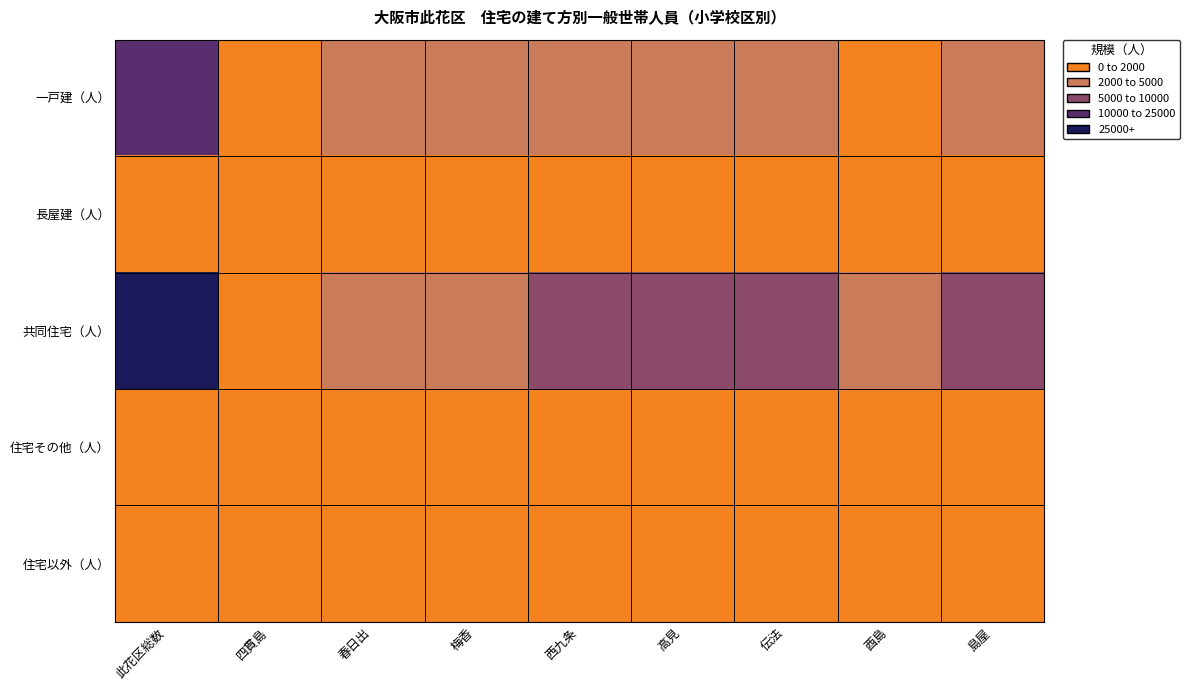

At which category does the chart reach its peak across all series?

此花区総数